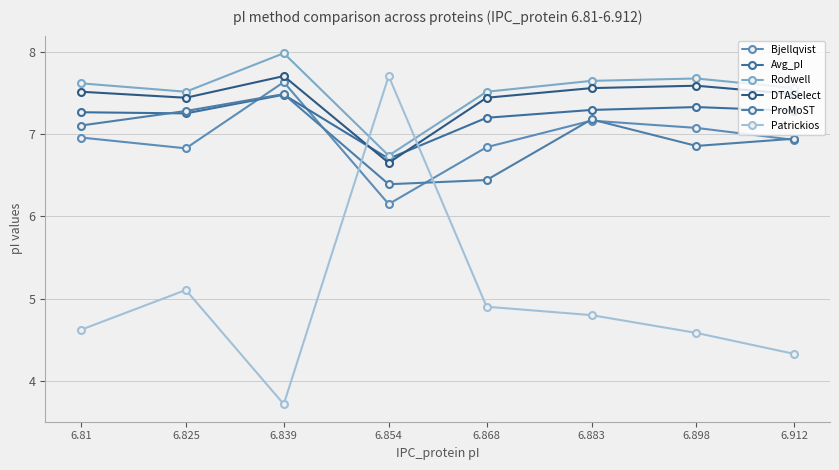

Where is the first local maximum for Bjellqvist?

6.839